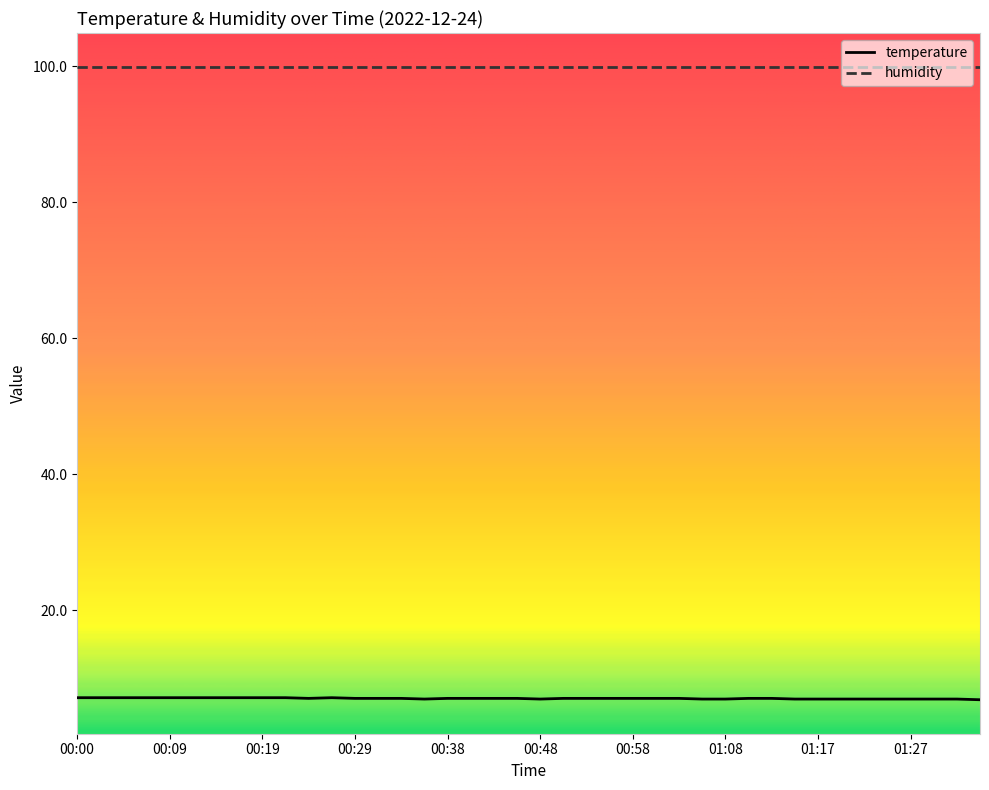

Rank the series by their average value, from lowest to highest.

temperature, humidity